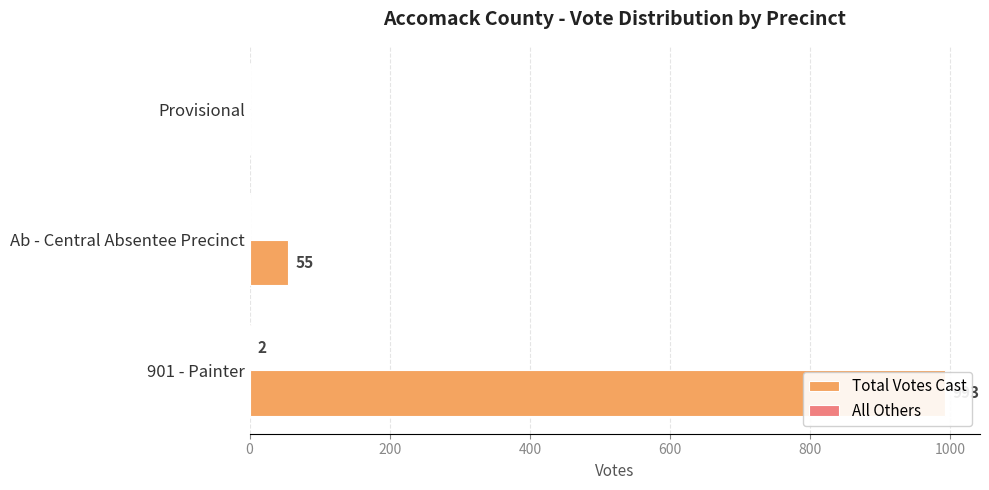

Reading right to left, transcribe all the data shown in this chart.

Total Votes Cast: 0	55	993
All Others: 0	0	2